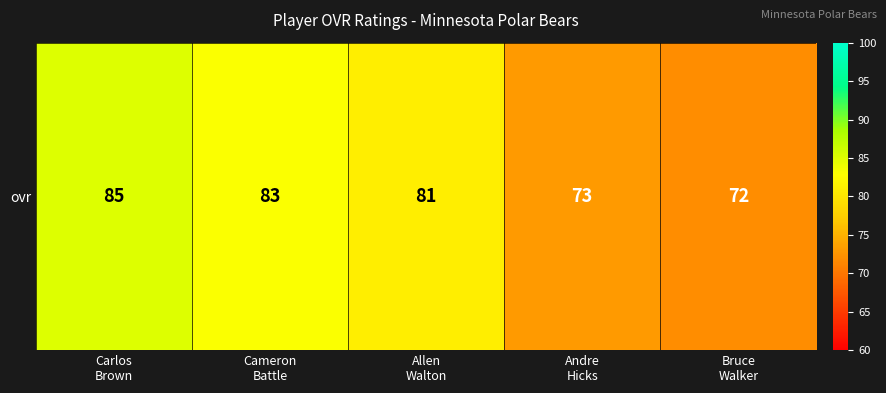

What is the difference between the second highest and second lowest values?

10